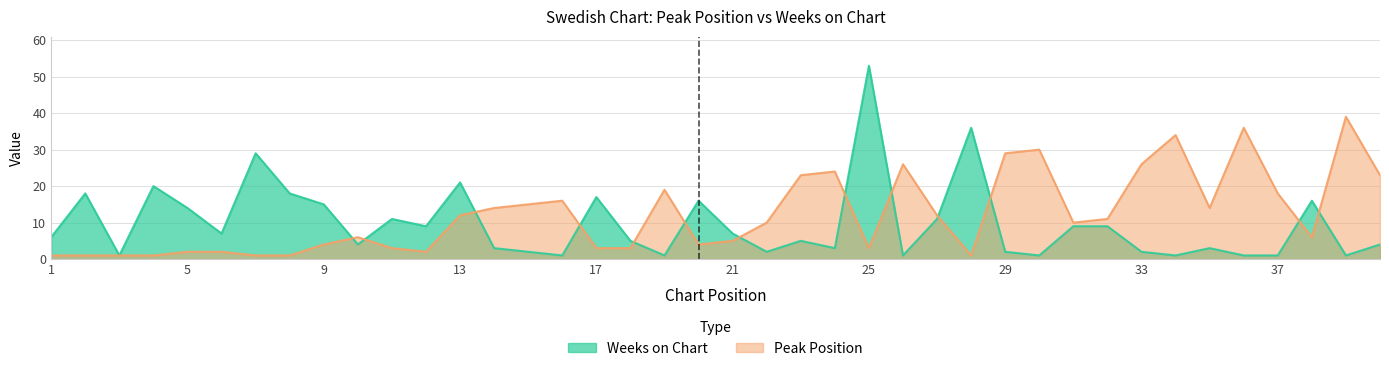

Which series has the largest range (max minus min)?

Weeks on Chart